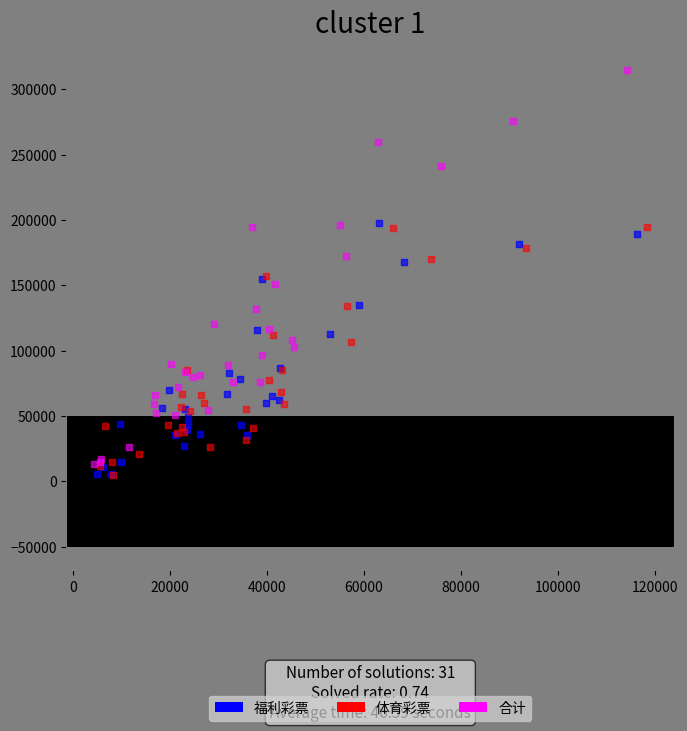

Which series contains the highest Y value?

合计